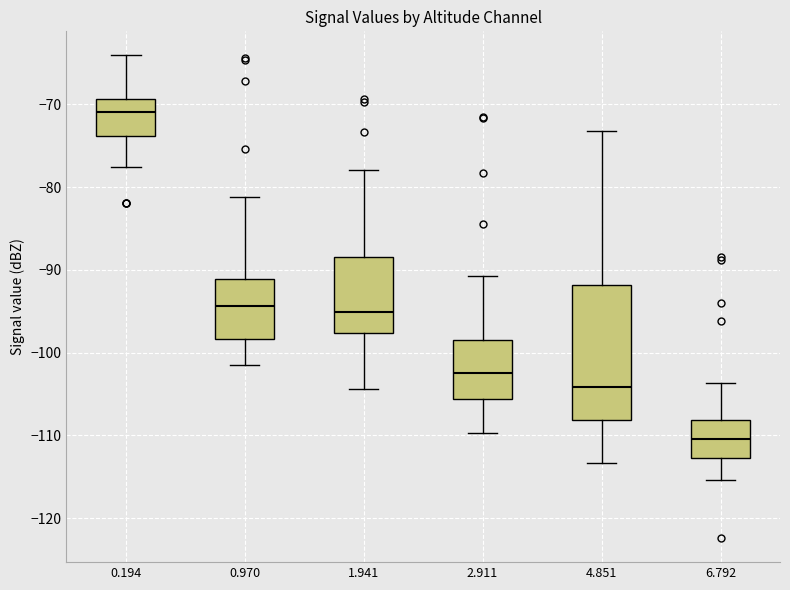

Reading left to right, read every box against the y-axis: the position of its median line, the range the box covers, and the ends of its whiskers. The values are not printed on the chart, so give them approximately, as read against the axis.

0.194: median -71, box -74 to -69, whiskers -78 to -64
0.970: median -94, box -98 to -91, whiskers -101 to -81
1.941: median -95, box -98 to -88, whiskers -104 to -78
2.911: median -102, box -106 to -98, whiskers -110 to -91
4.851: median -104, box -108 to -92, whiskers -113 to -73
6.792: median -110, box -113 to -108, whiskers -115 to -104